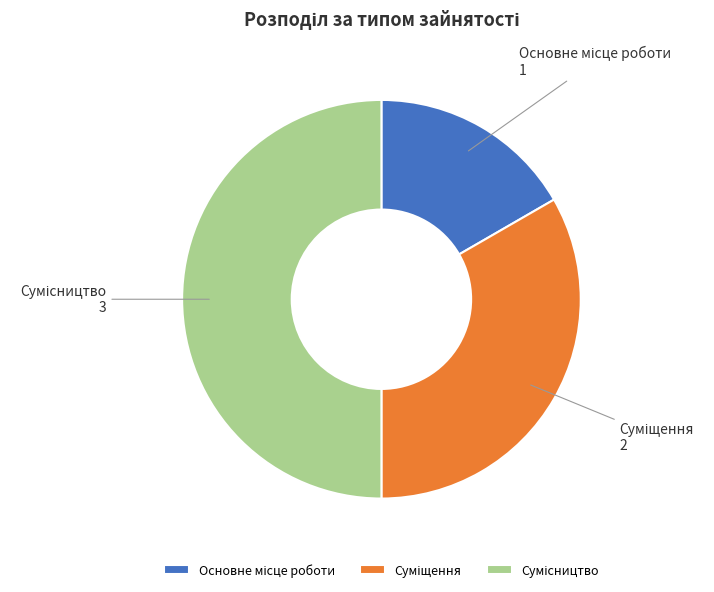

How many slices are in this pie chart?

3